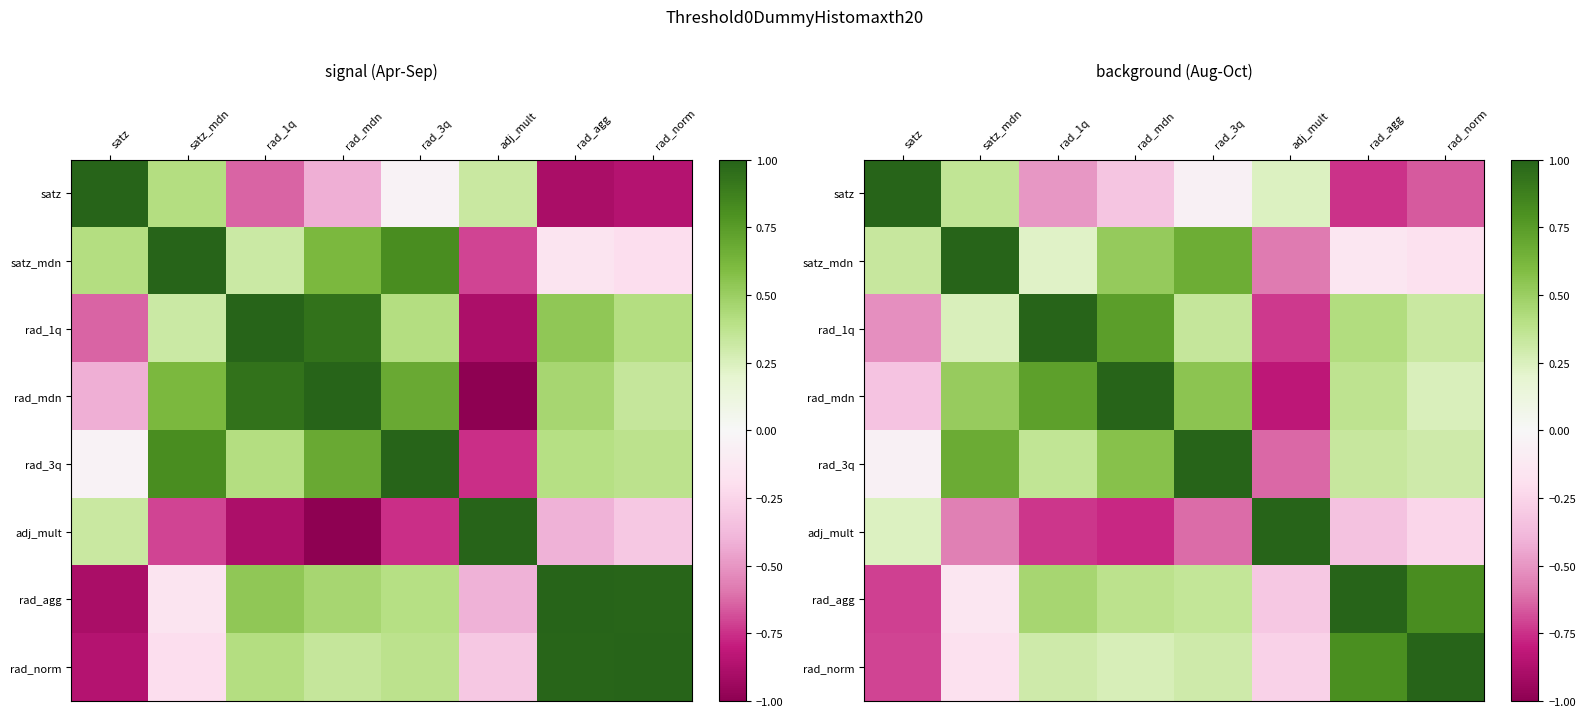

What is the maximum value for rad_agg?

1.0